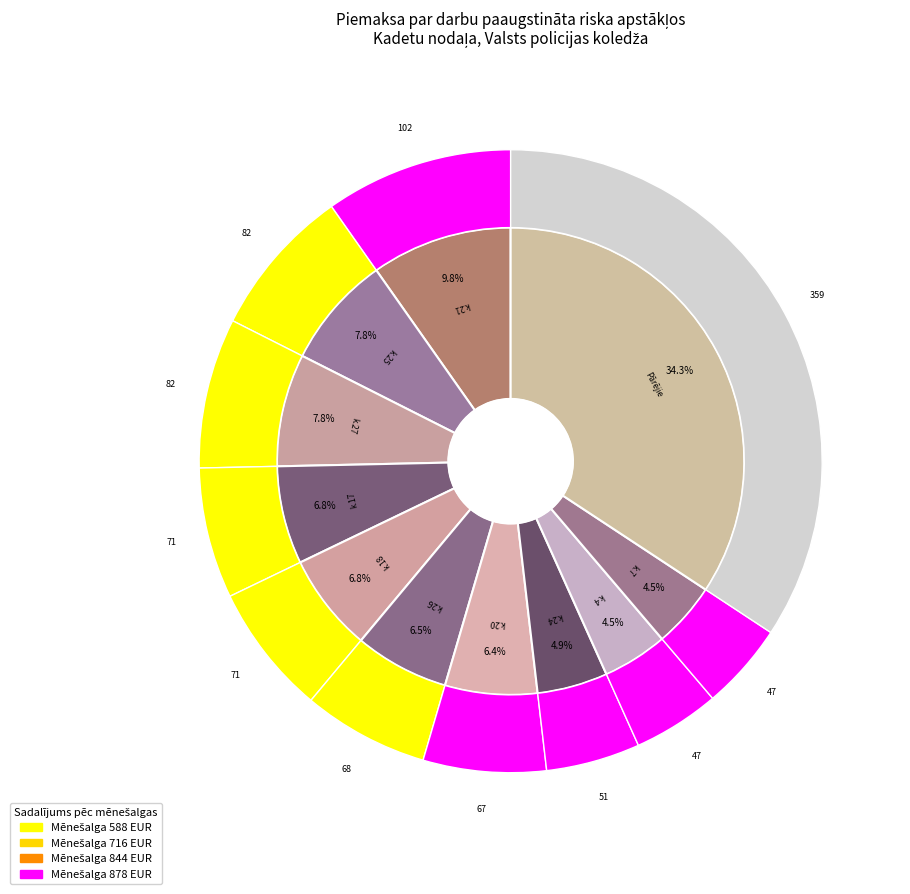

The kadets 9 slice represents 1% of the pie. True or false?

False